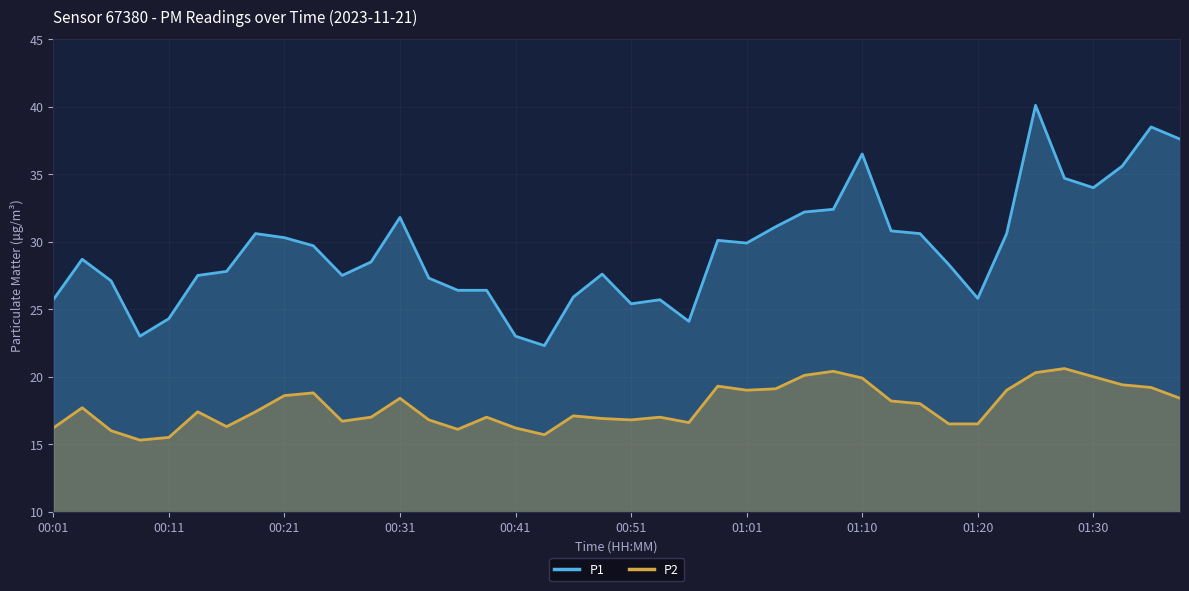

What is the maximum value shown in the chart?

40.1